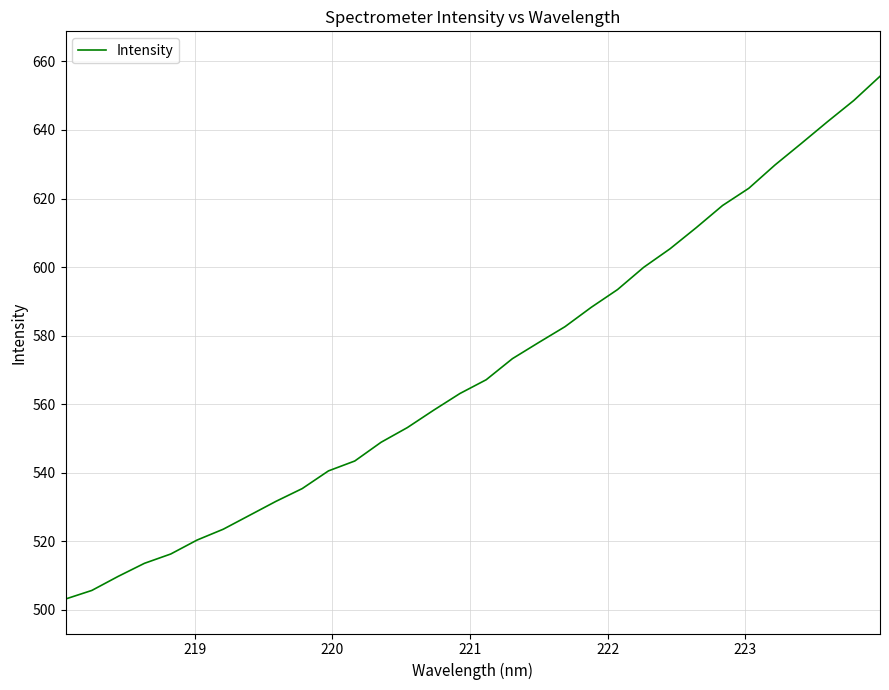

What is the difference between the maximum and minimum values?

152.5